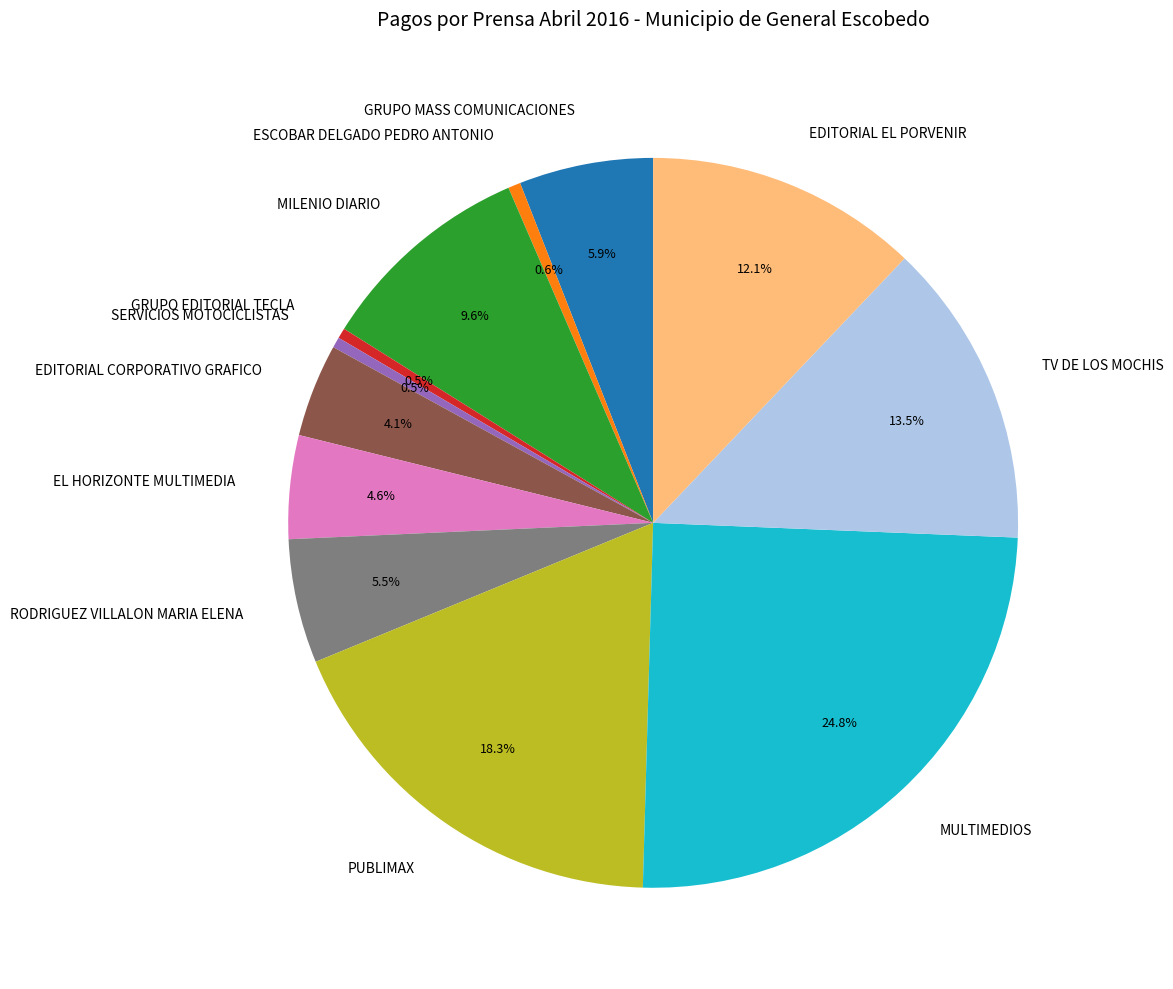

How many segments does this pie chart have?

12